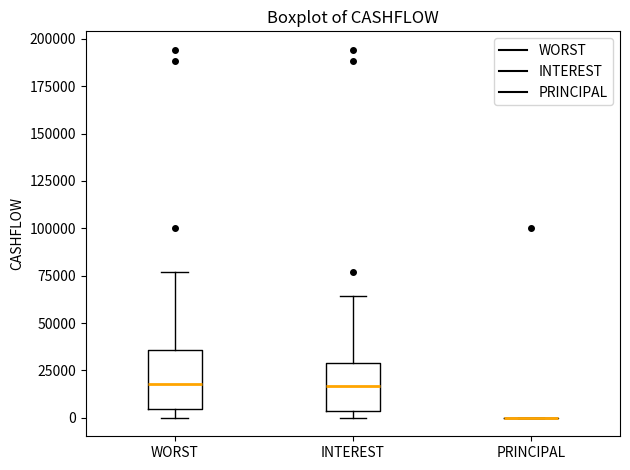

Where is the lower edge of the box for INTEREST on the y-axis? The values are not printed on the chart, so give them approximately, as read against the axis.

5000